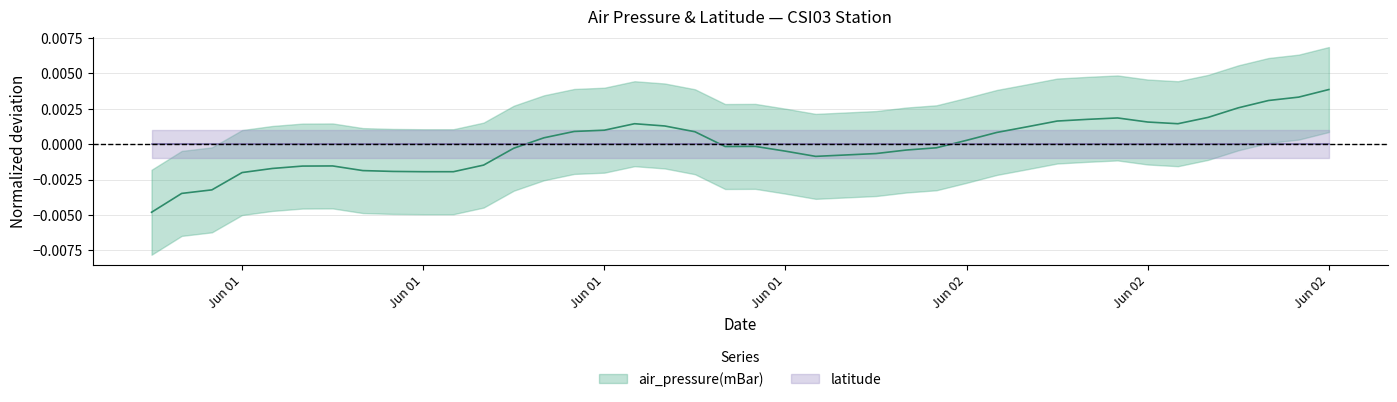

How many values are above zero?

19